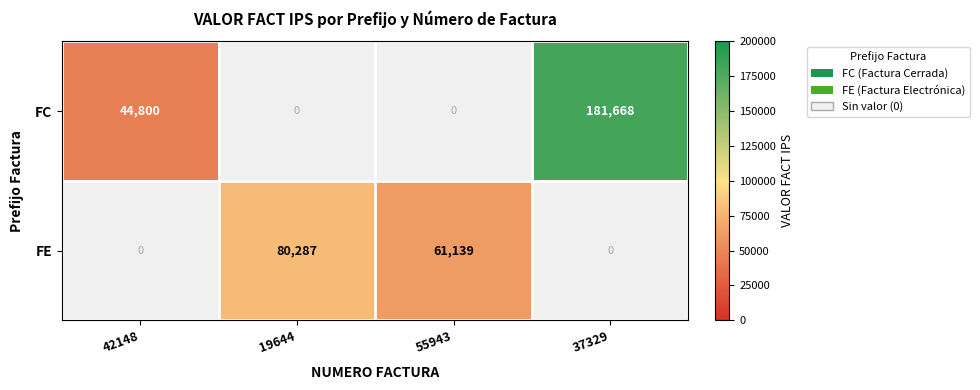

Where is FE nearest to the value 40143?

55943